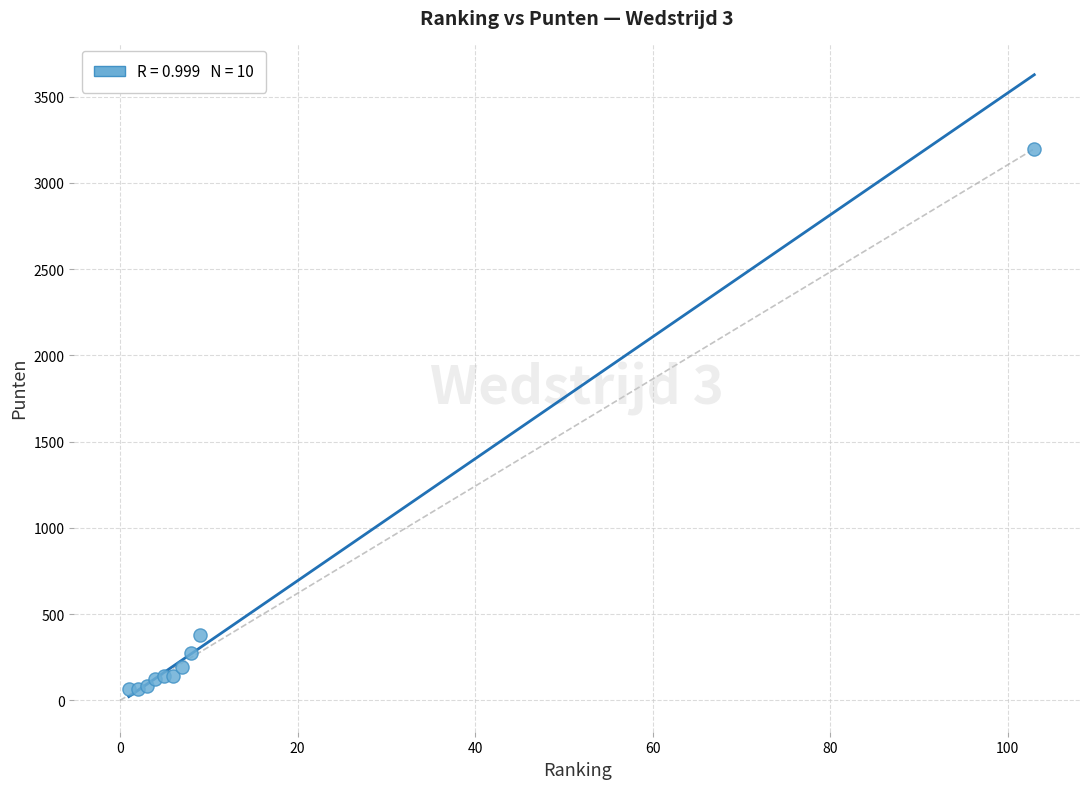

What Y value in the scatter plot is closest to 1630?

381